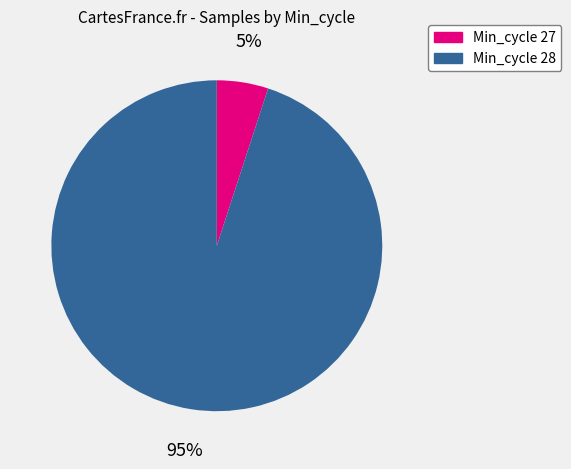

To the nearest percent, what is the difference between the largest and smallest slice percentages?

90%